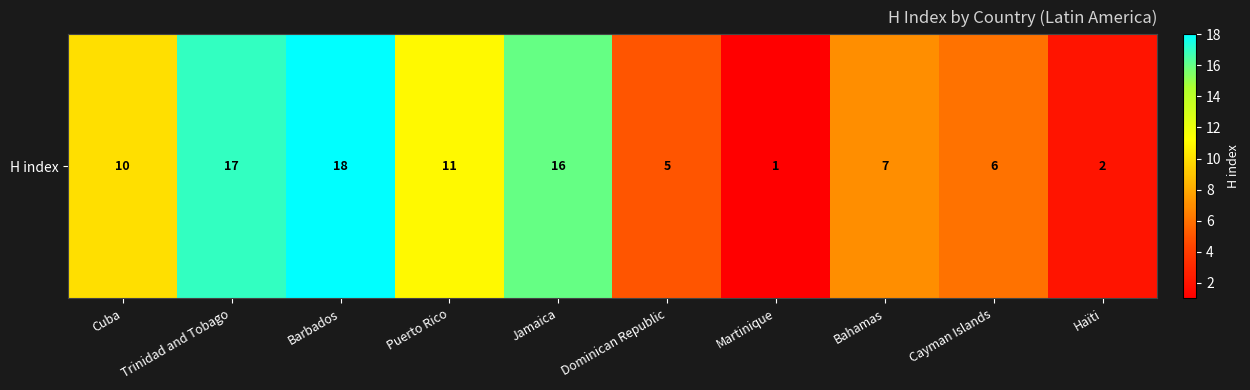

What is the sum of all values?

93